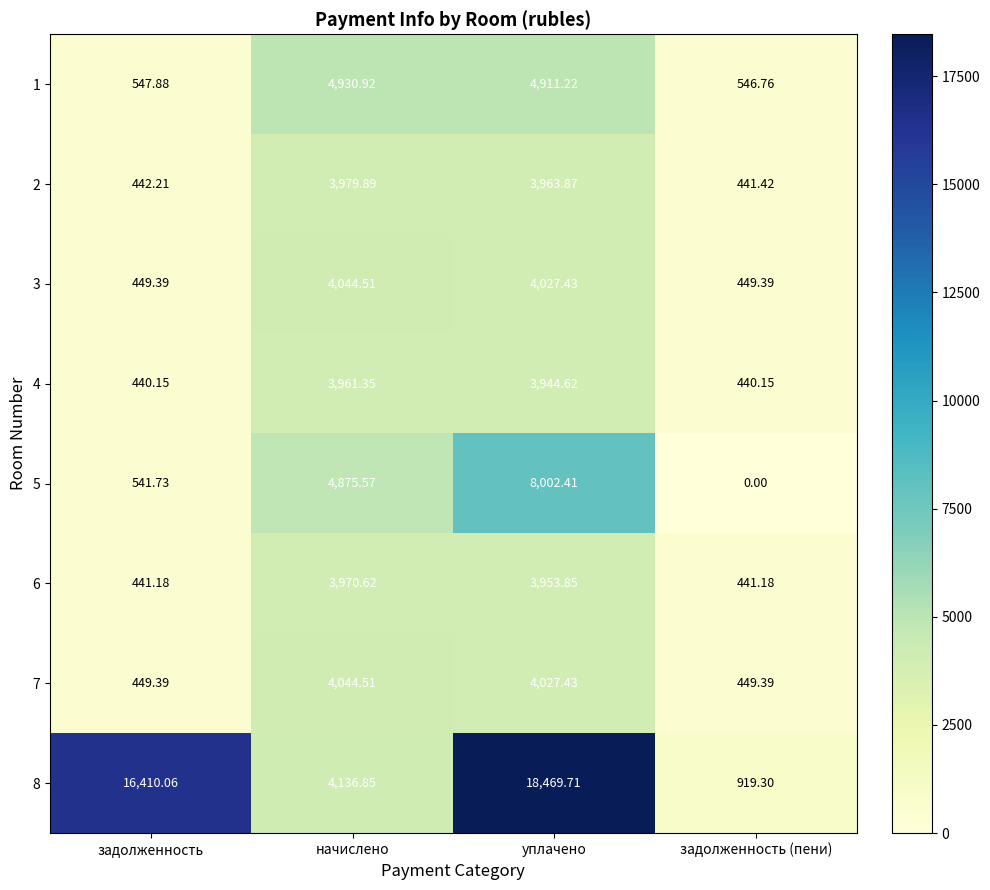

At which category is the sum across all series the highest?

уплачено